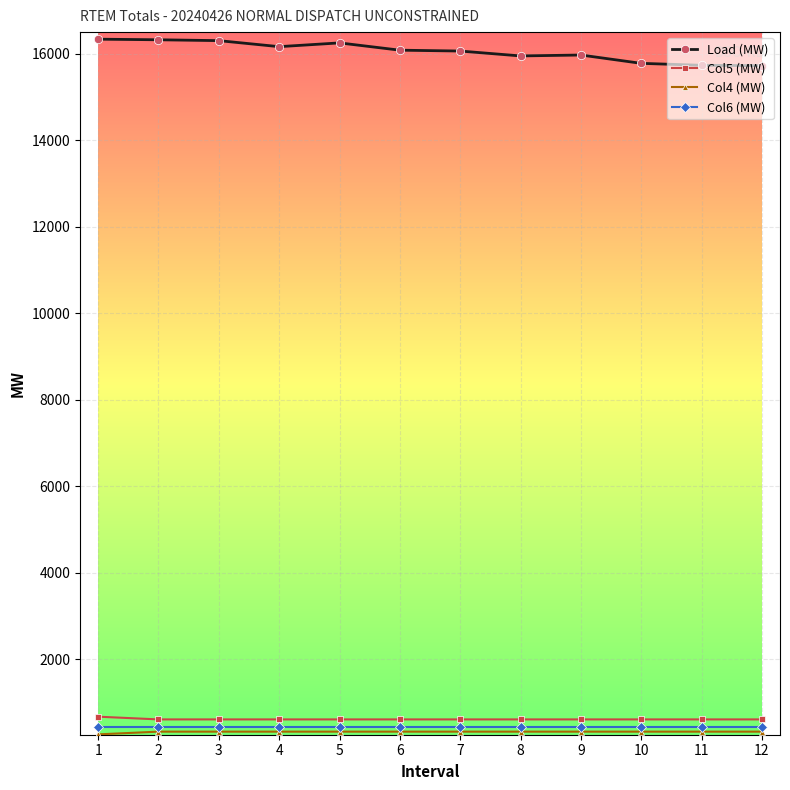

True or false: Col6 (MW) and Col5 (MW) intersect in this chart.

False